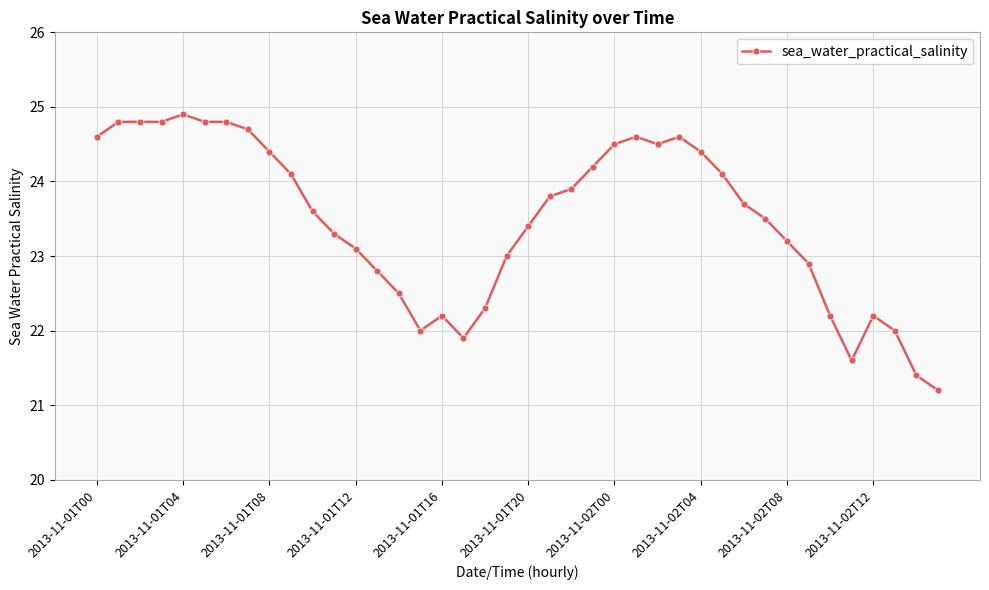

What is the average value?

23.5